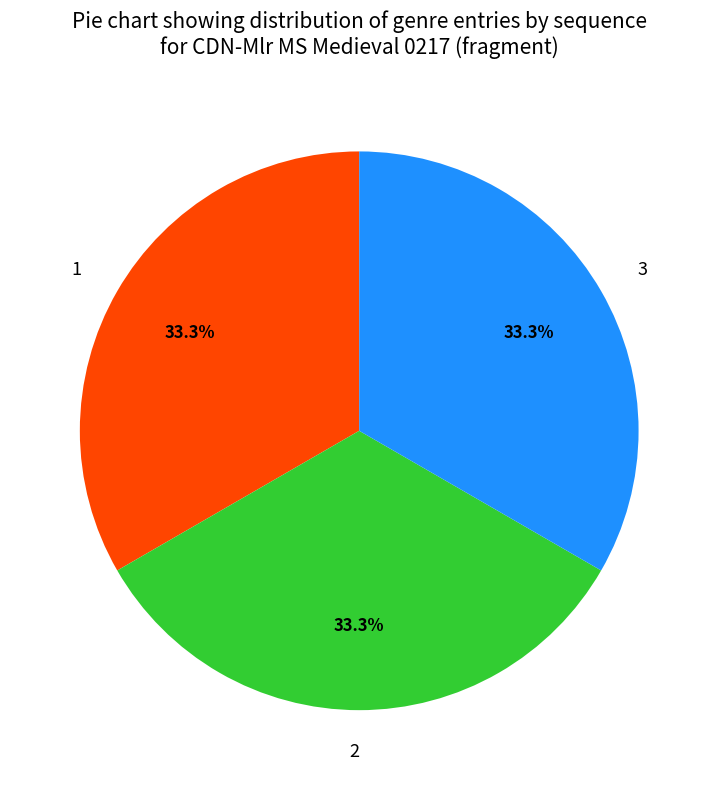

To the nearest percent, what is the average slice percentage?

33%